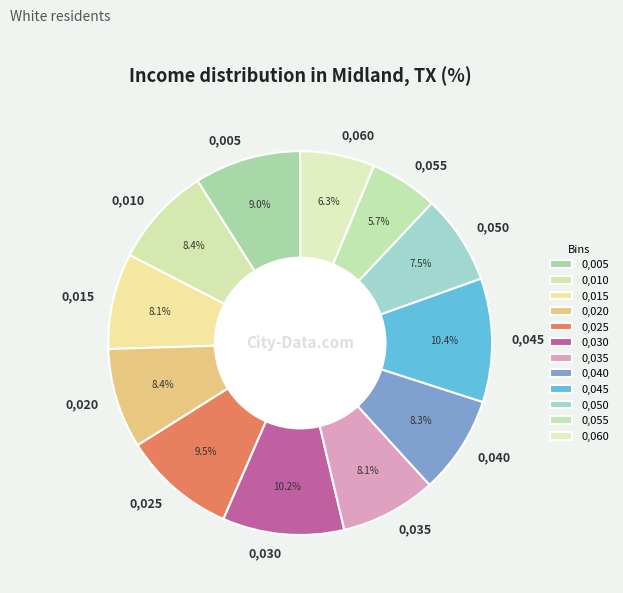

Count the number of slices in the pie.

12